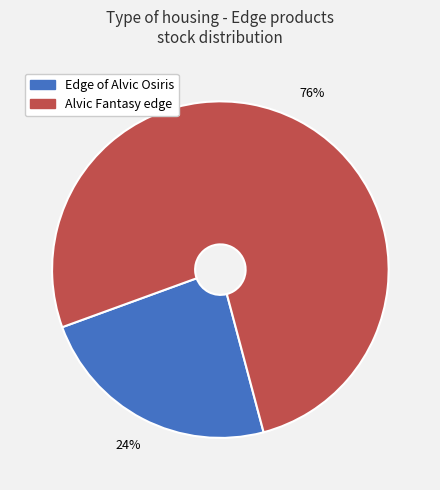

Which category has the smallest portion of the pie?

Edge of Alvic Osiris